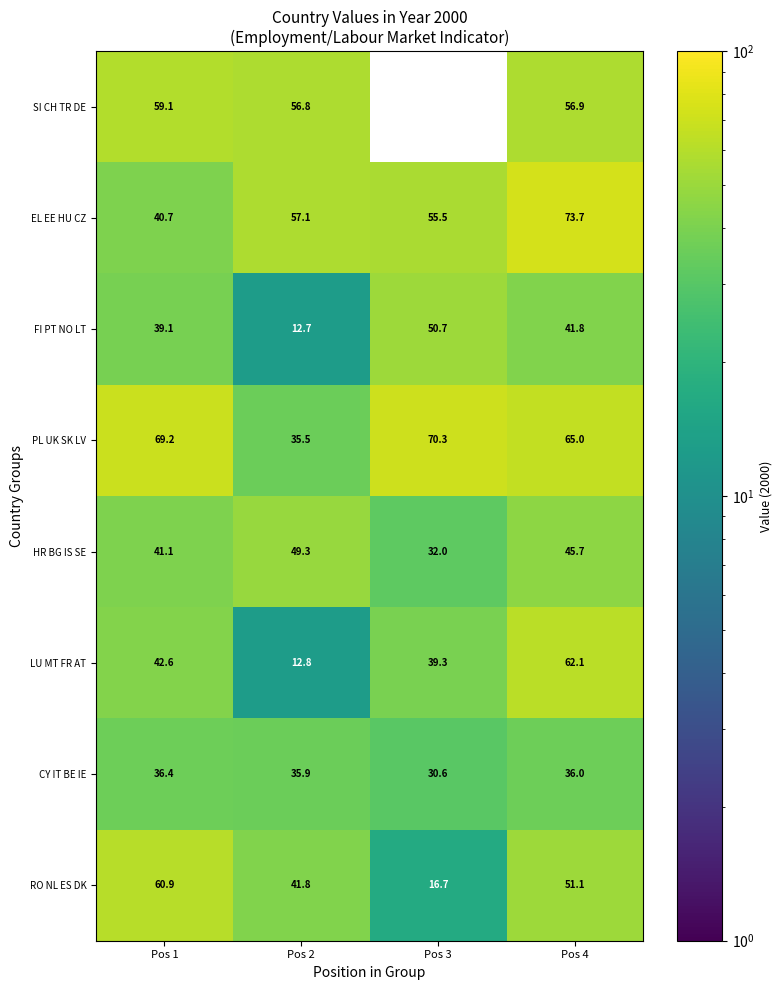

What is the average value of the EL EE HU CZ series?

56.8